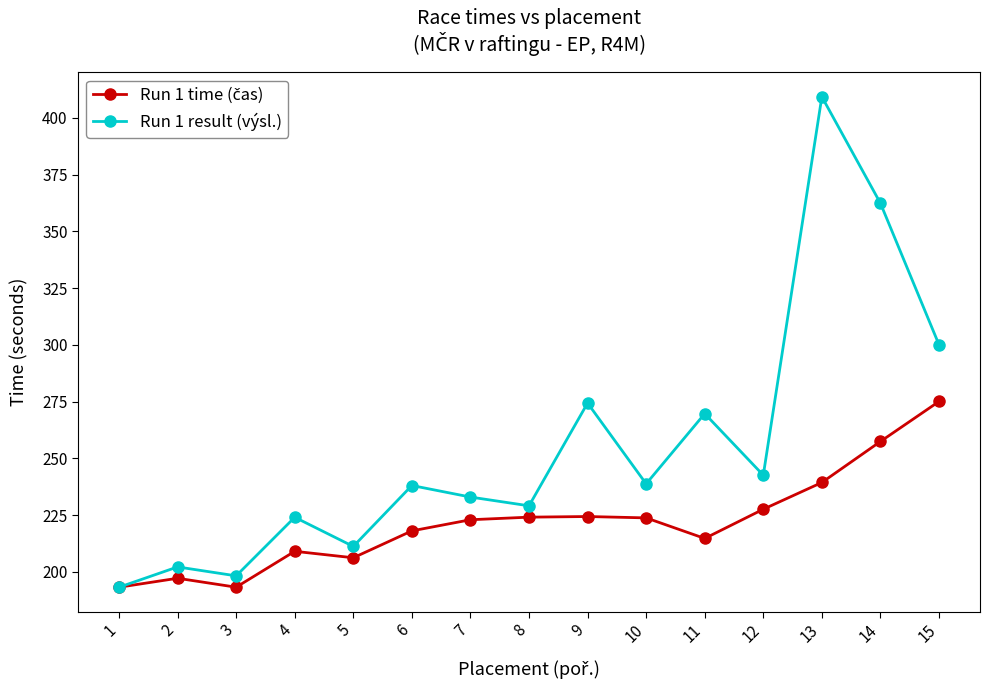

What is the sum of the Run 1 result (výsl.) values at 15 and 1?

493.2